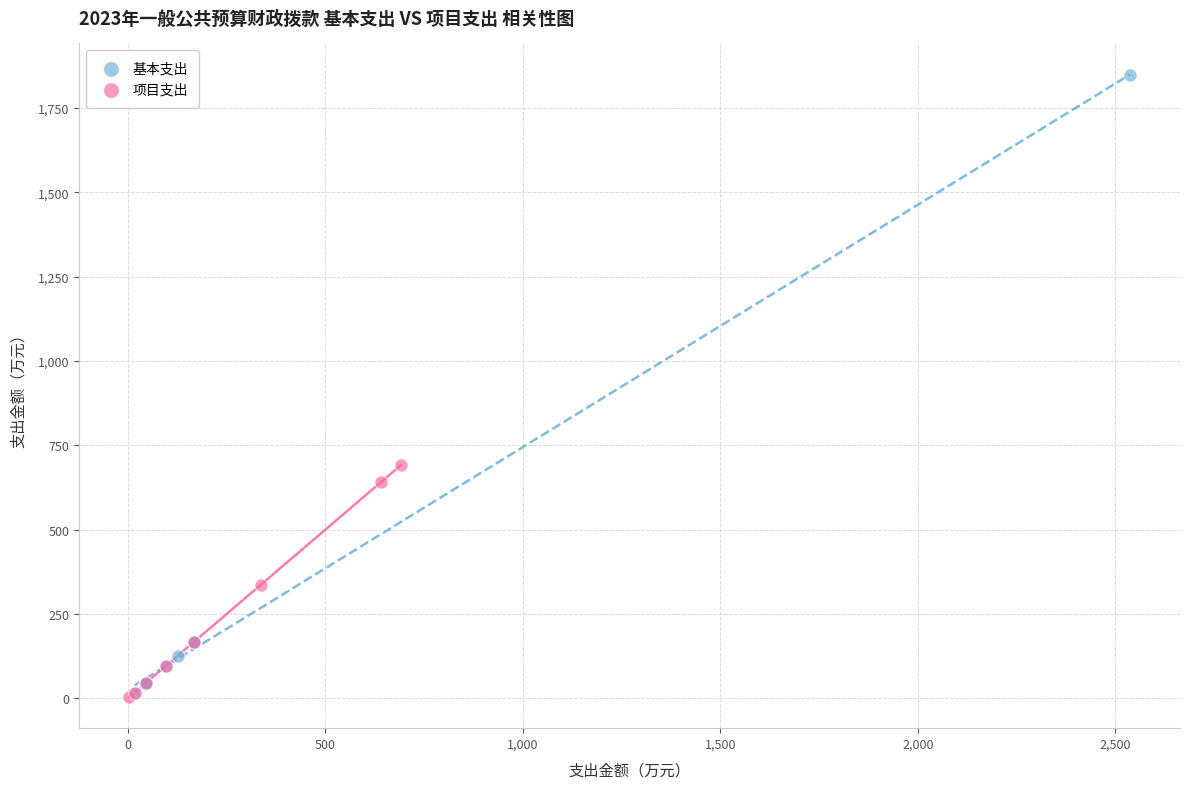

Which series contains the highest Y value?

基本支出